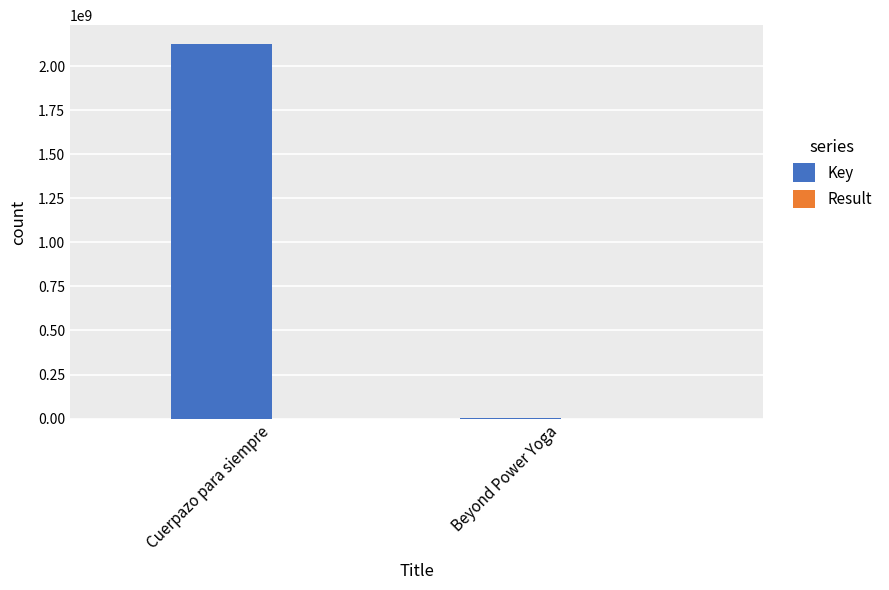

Which series changed the most between Cuerpazo para siempre and Beyond Power Yoga?

Key